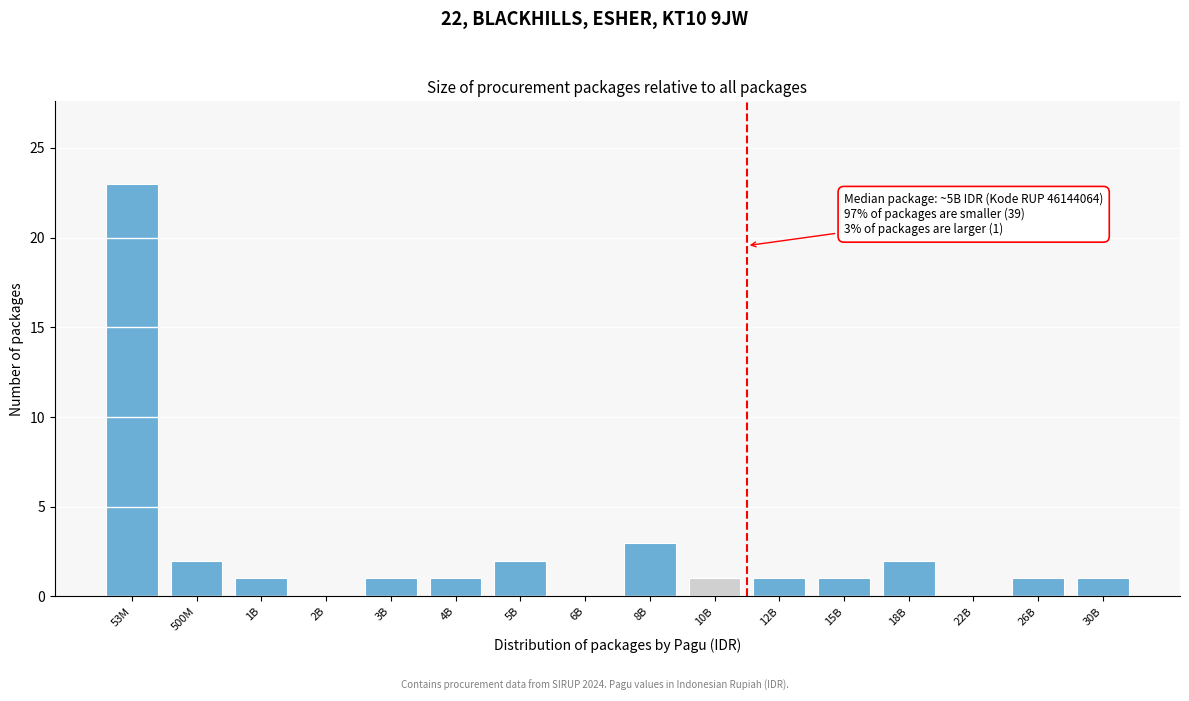

Reading right to left, extract all data points from this chart.

30B=1	26B=1	22B=0	18B=2	15B=1	12B=1	10B=1	8B=3	6B=0	5B=2	4B=1	3B=1	2B=0	1B=1	500M=2	53M=23